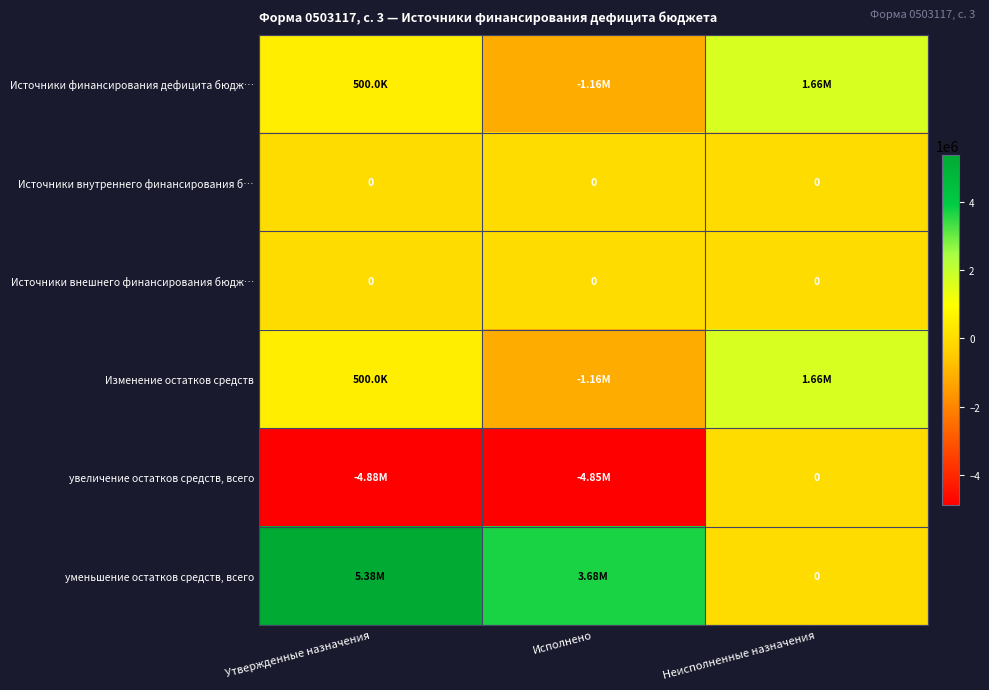

Which category has the lowest value in the Источники финансирования дефицита бюдж… series?

Исполнено